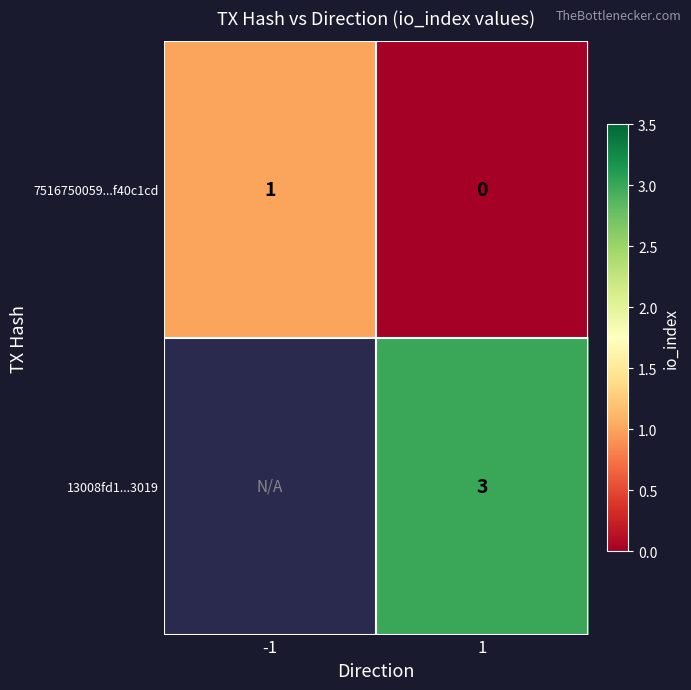

How many data points in 7516750059...f40c1cd are less than 1?

1